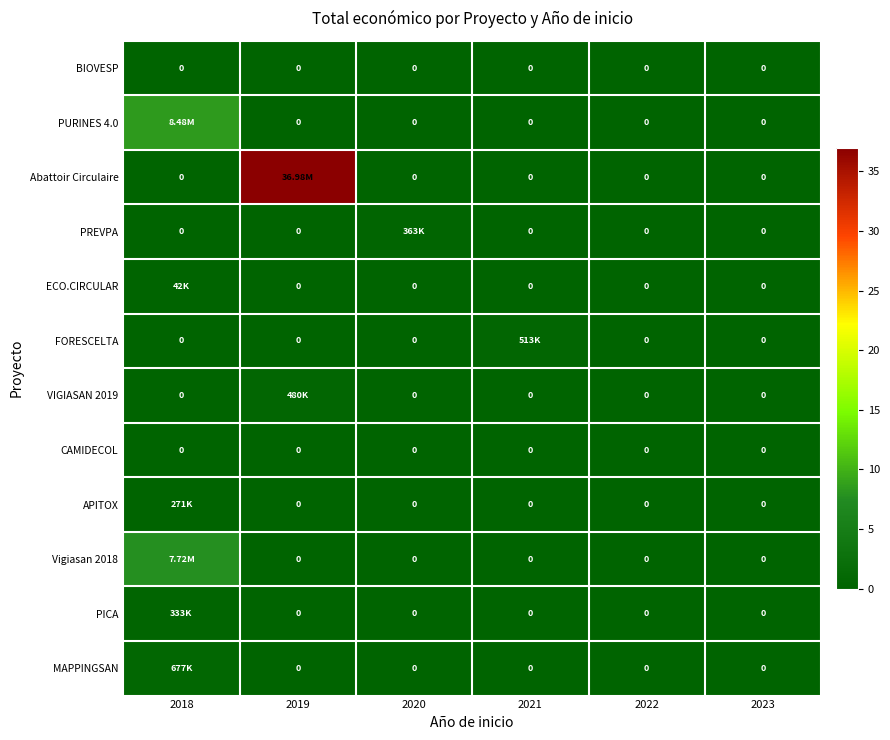

What is the highest value of the PREVPA series?

0.4